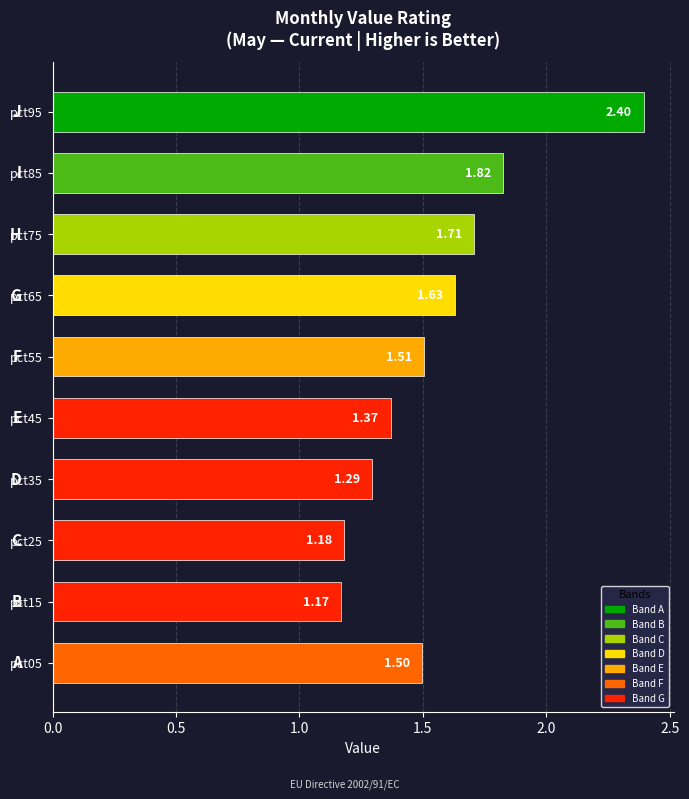

Which has a higher value, pct95 or pct35?

pct95